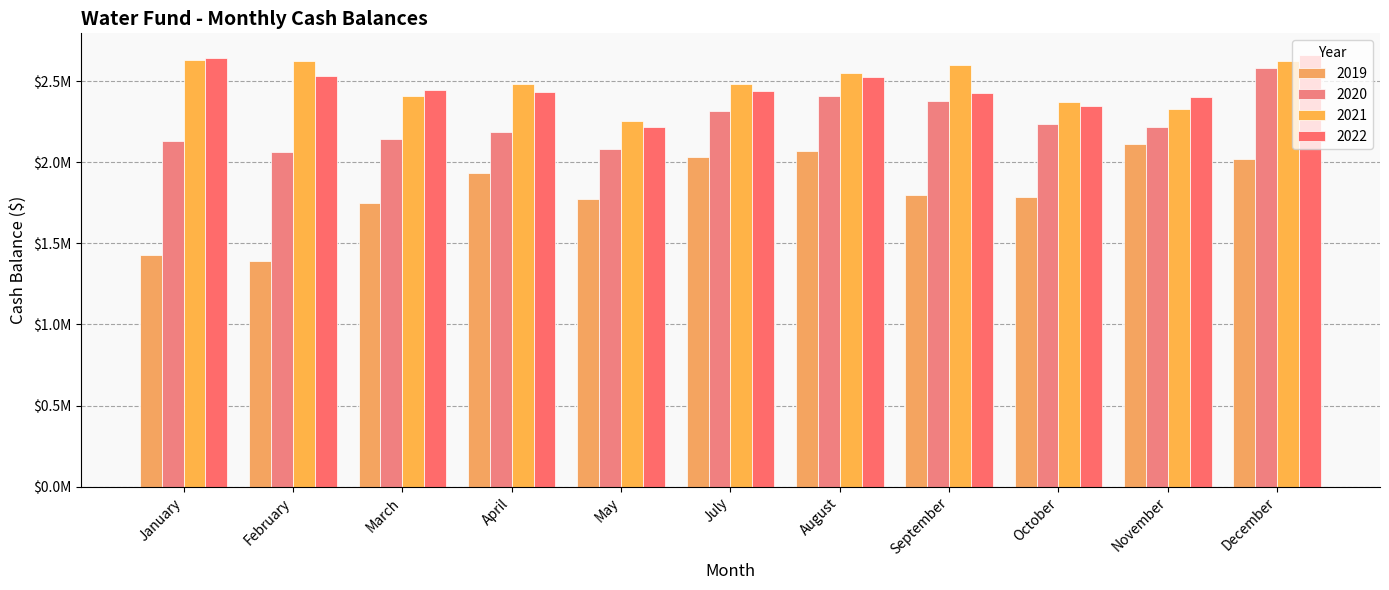

What is the label of the 1st bar from the left?

January